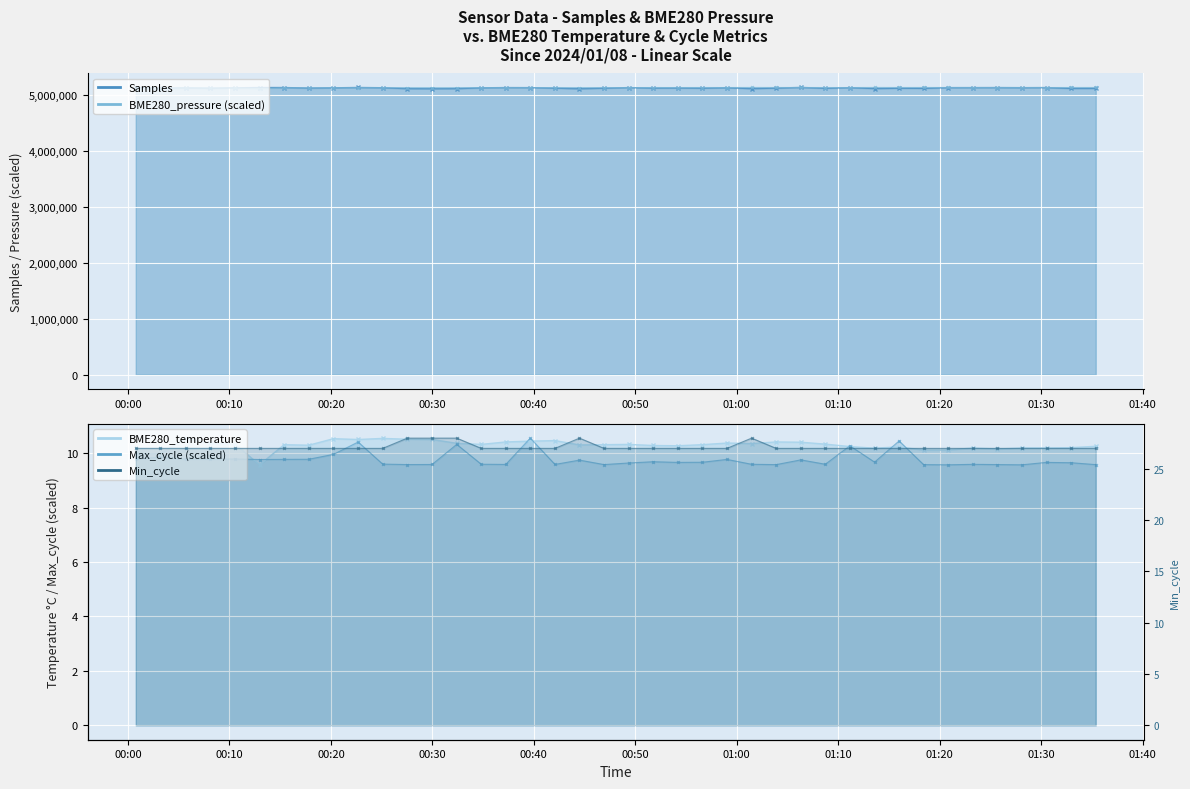

How many interior local peaks does the BME280_pressure series have?

13